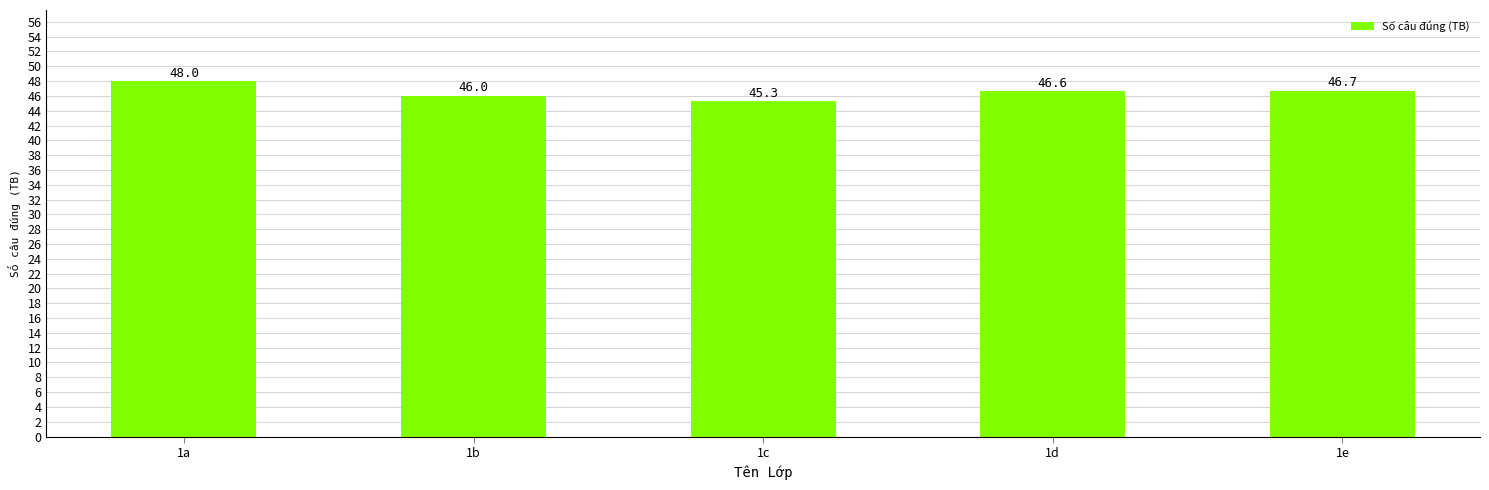

Reading left to right, list all the values displayed in this chart.

48.0	46.0	45.3	46.6	46.7